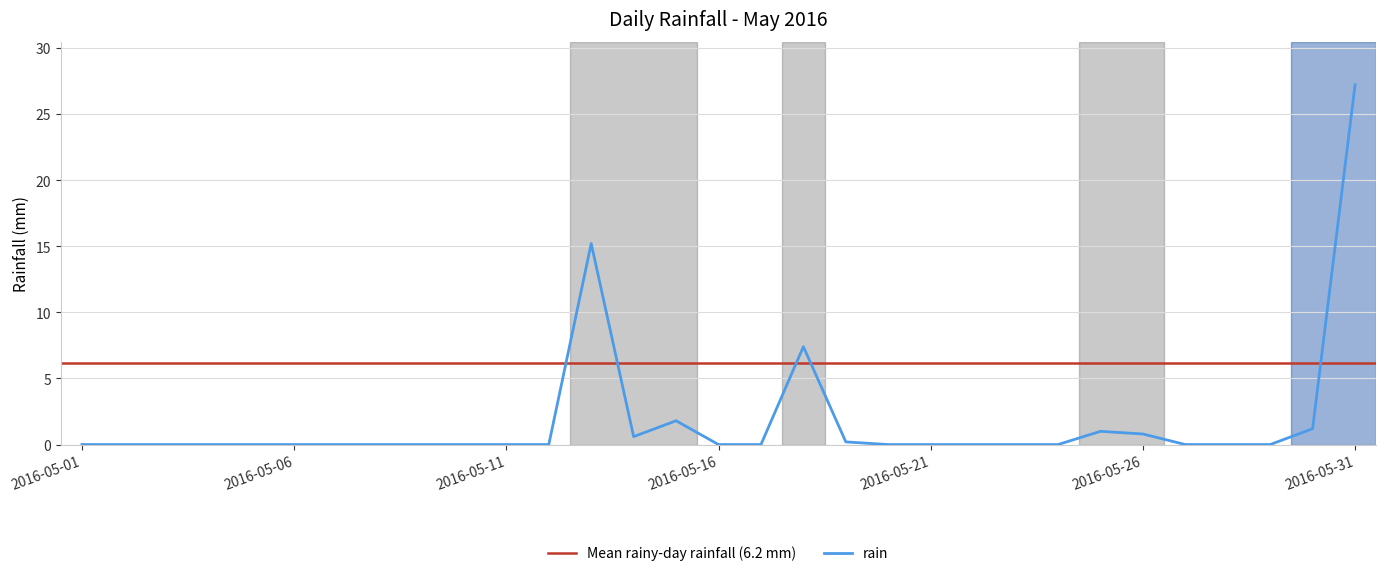

What is the difference between the maximum and minimum values?

27.2